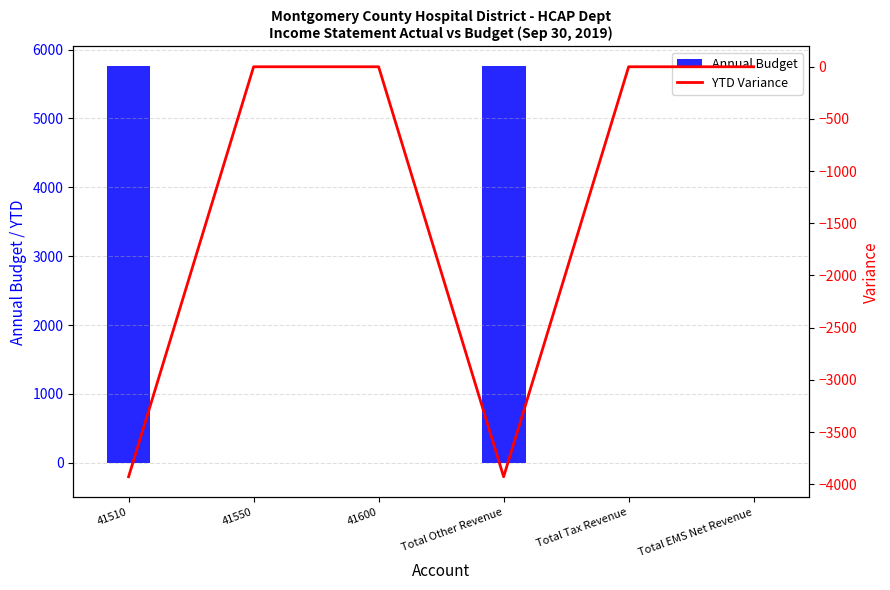

At Total Other Revenue, list the series in order from smallest to largest.

YTD Variance, Annual Budget